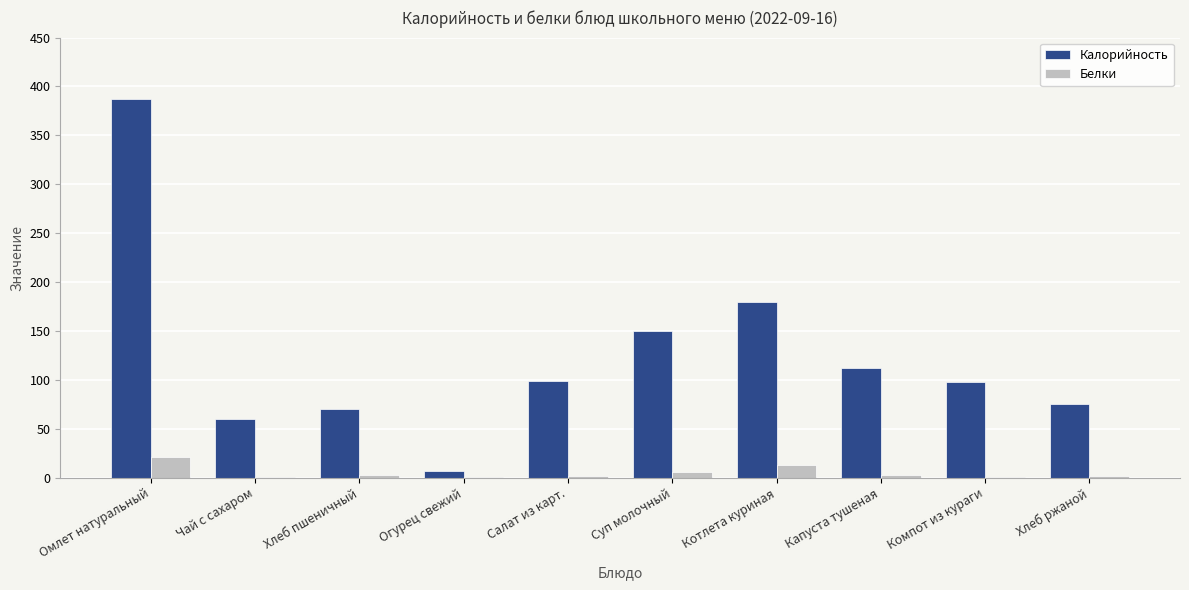

How many categories are shown in the chart?

10